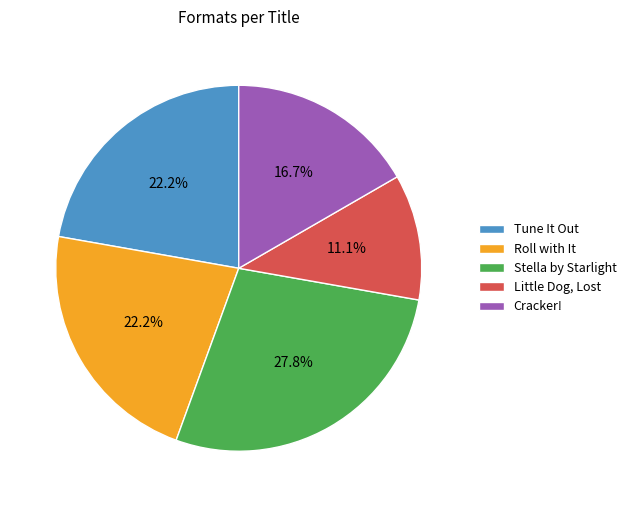

Which category has the smallest portion of the pie?

Little Dog, Lost